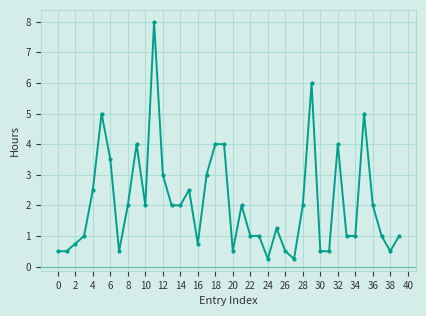

True or false: the data has more than 2 interior local peaks.

True